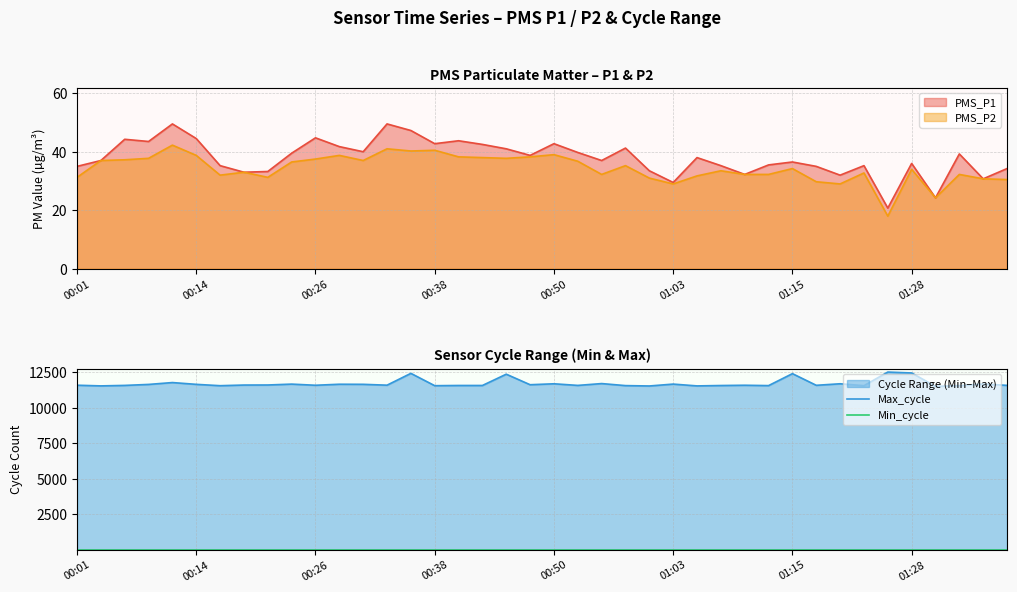

What is the maximum value for PMS_P1?

49.5